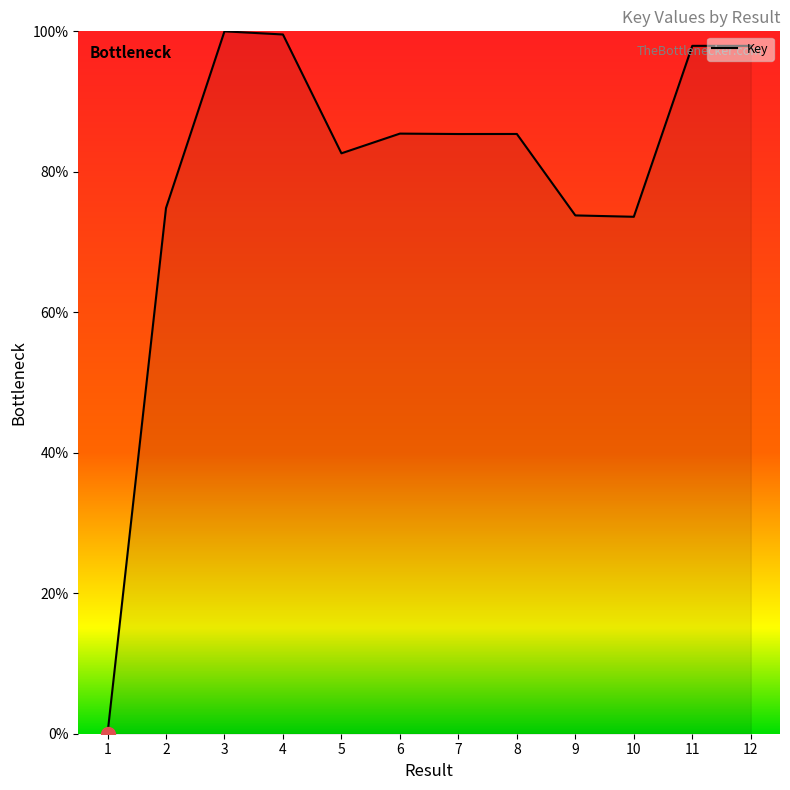

Is it true that the value at 1 is -53.6?

False